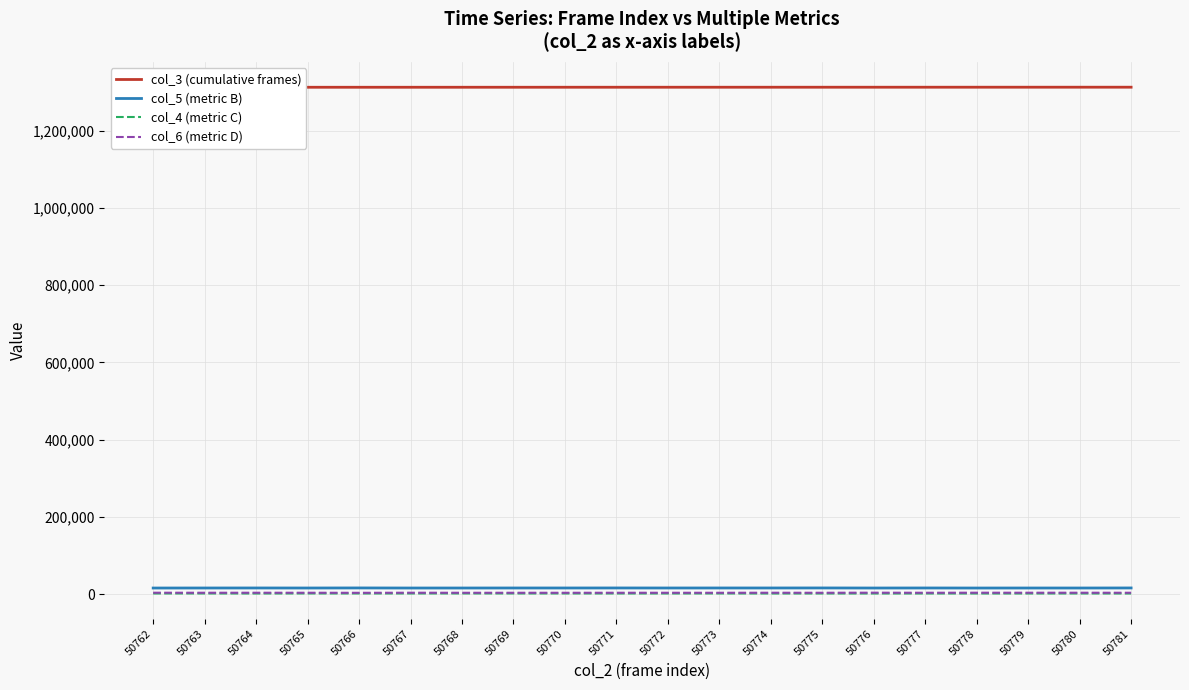

At which category does the chart reach its peak across all series?

50781